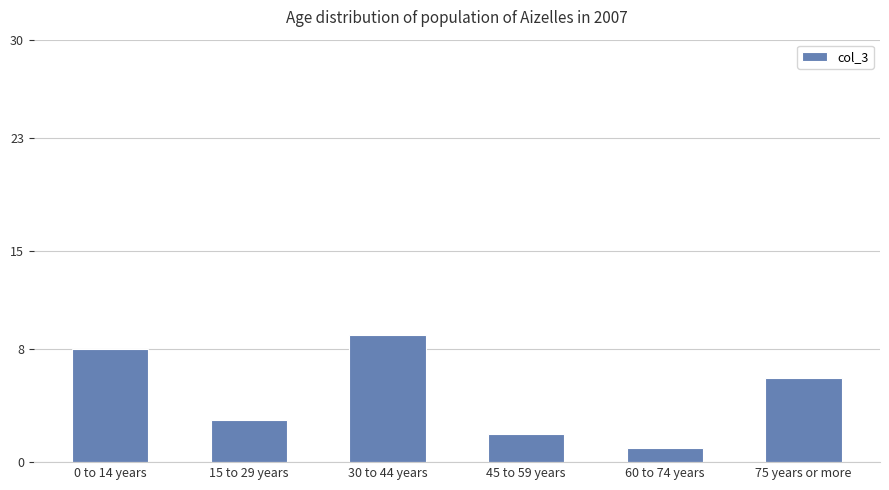

At which label does the data first exceed 6?

0 to 14 years